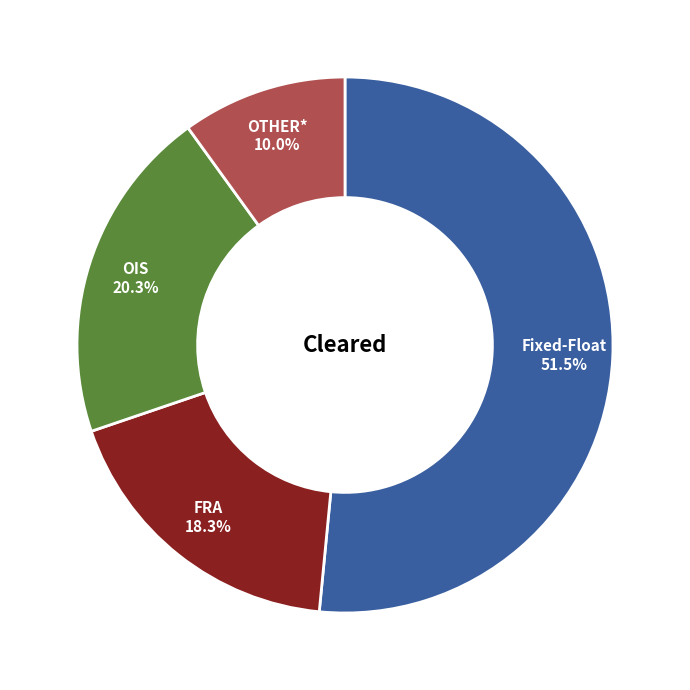

Between OIS and Fixed-Float, which is larger?

Fixed-Float